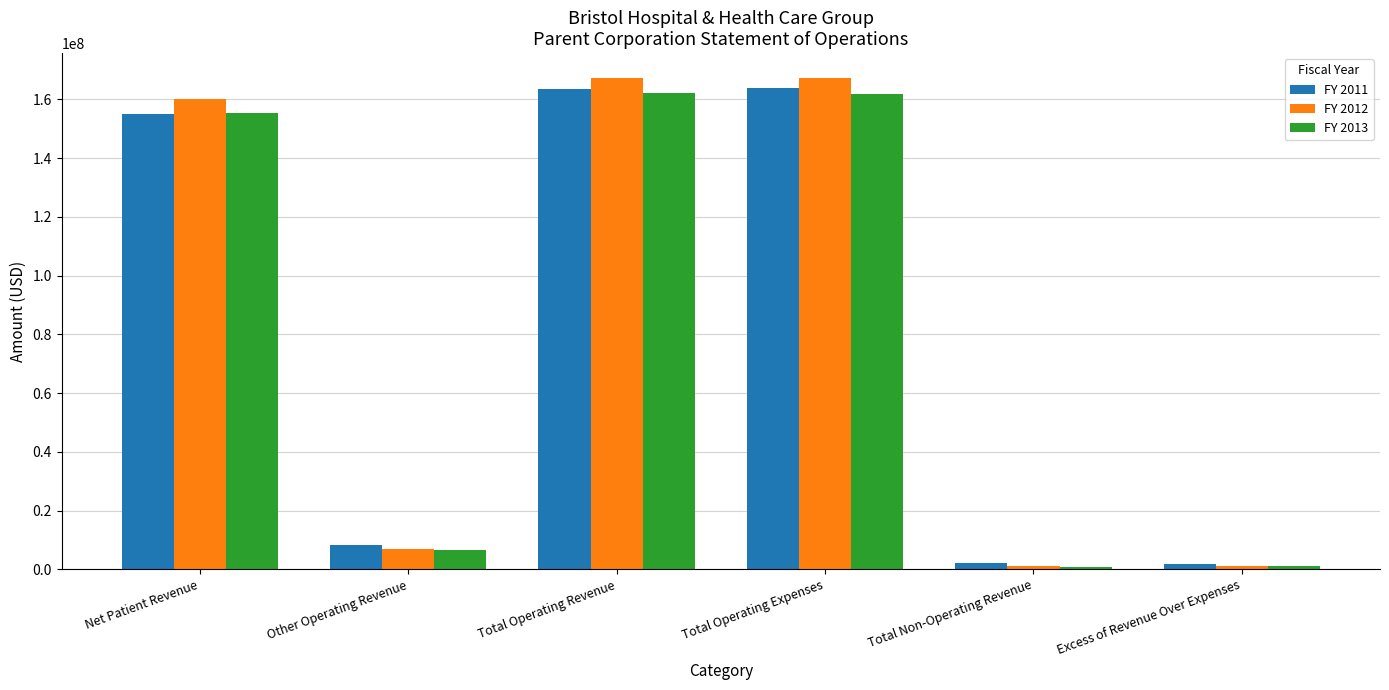

What position from the left is Total Non-Operating Revenue?

5